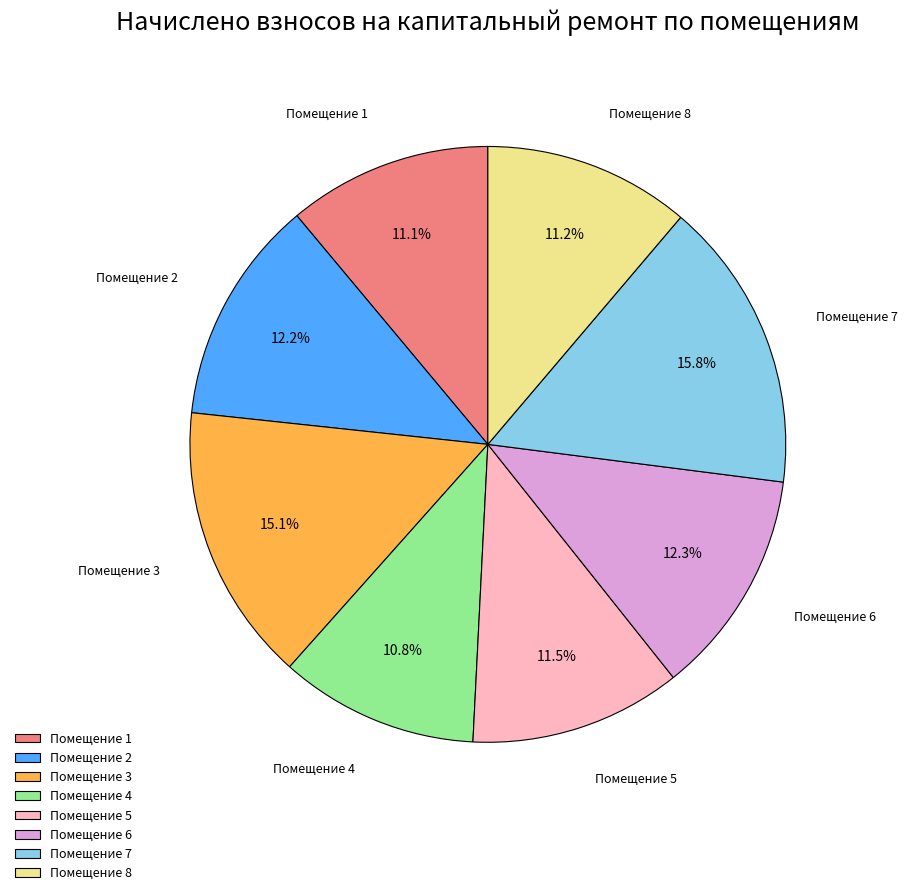

Which has a higher value, Помещение 1 or Помещение 6?

Помещение 6